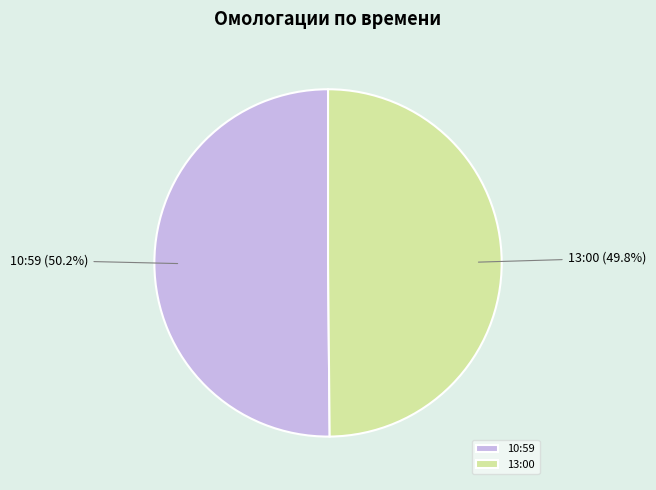

Is there a majority slice in this chart?

Yes